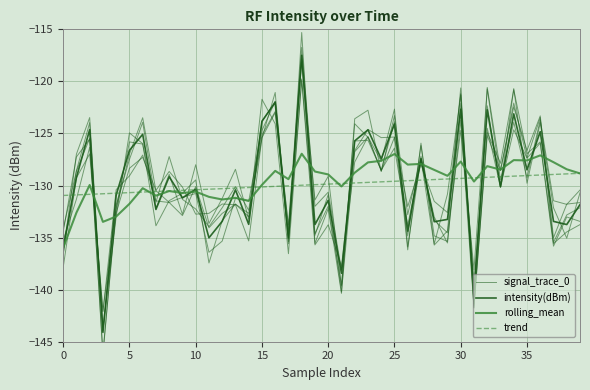

What is the sum of all intensity(dBm) values?

-5195.6